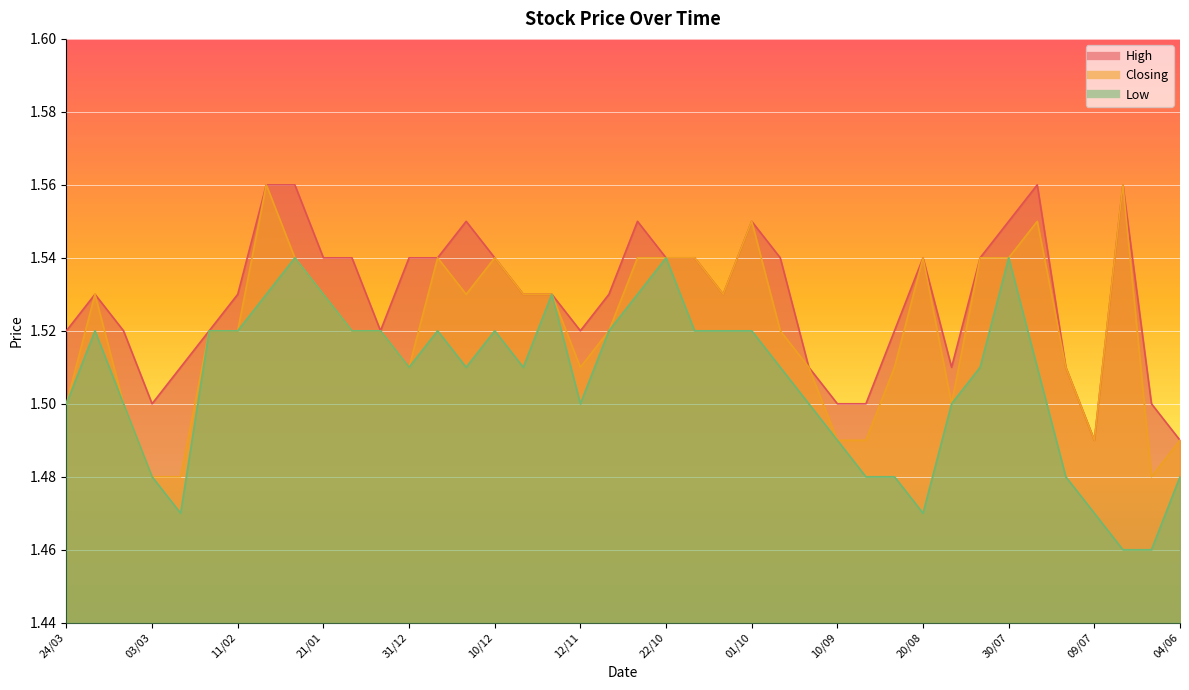

Between 22/10 and 15/10, which is larger?

22/10